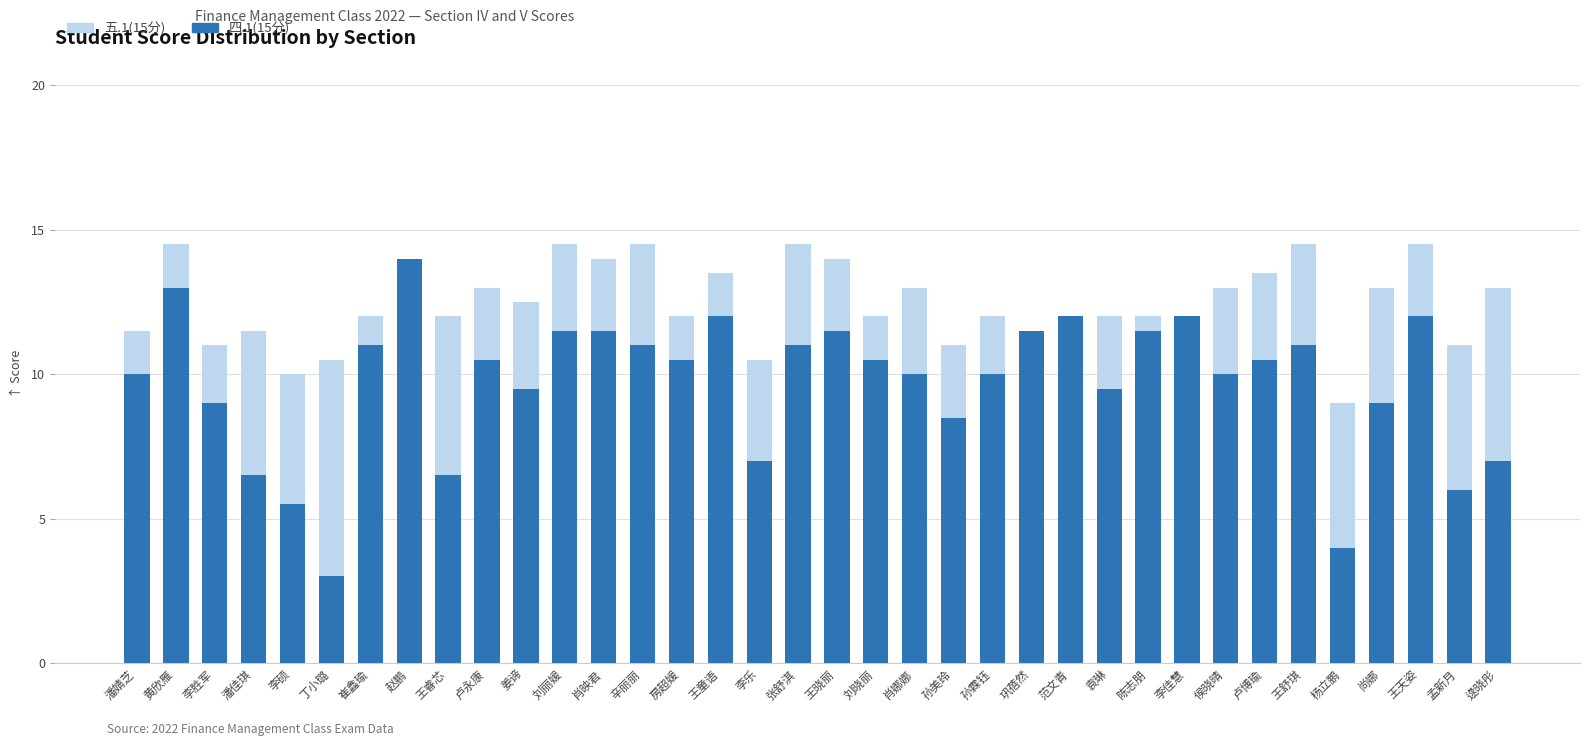

What is the difference between the second highest and second lowest values in the 五.1(15分) series?

4.5